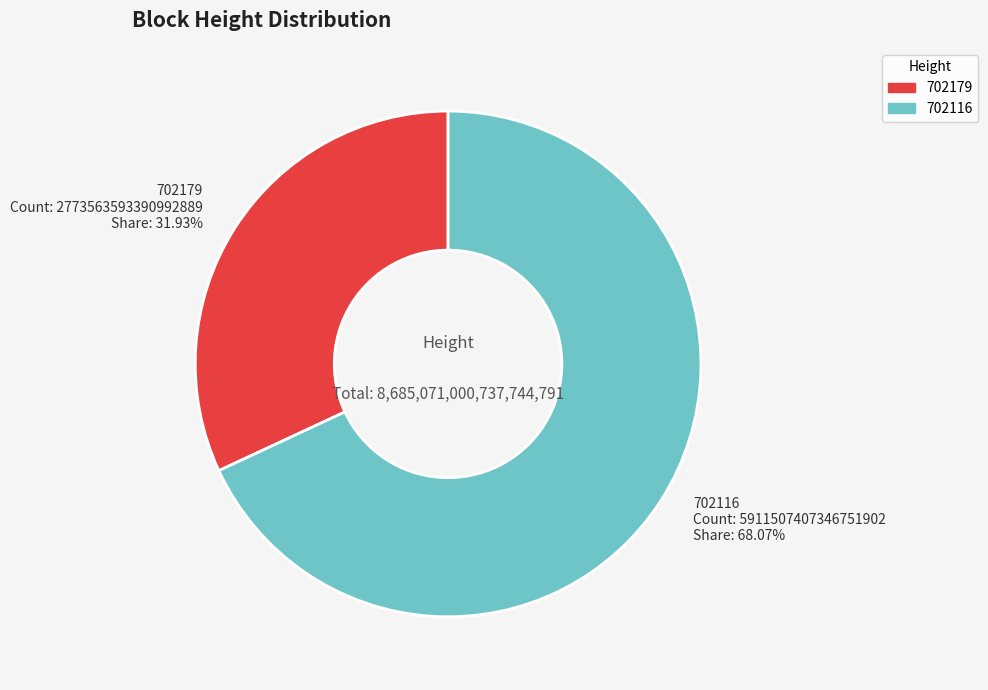

What is the ratio of the value at 702179 to the value at 702116?

0.5